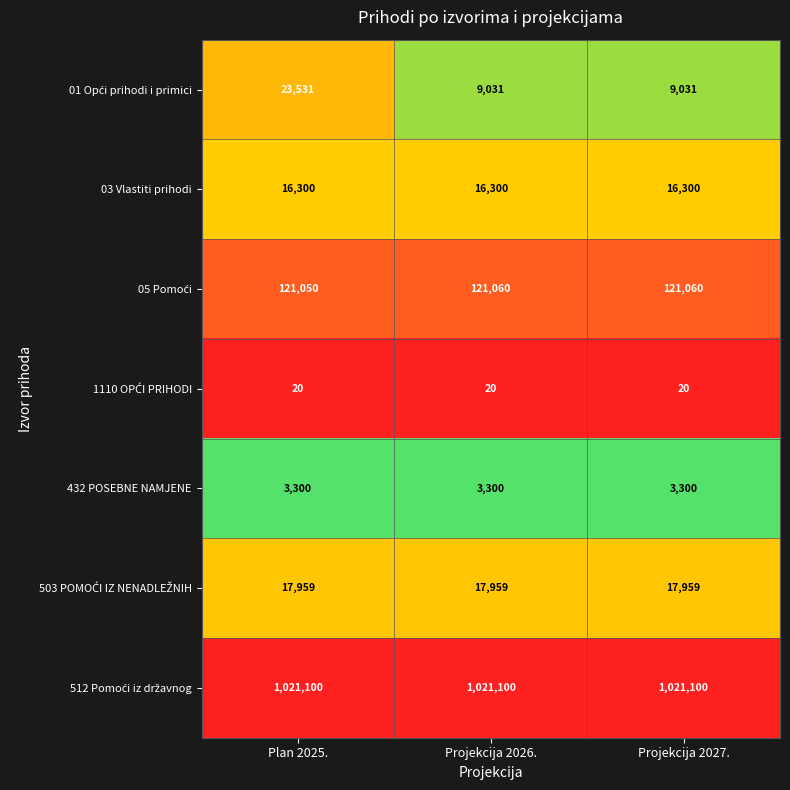

True or false: 03 Vlastiti prihodi has a value of 24509 at Projekcija 2026..

False